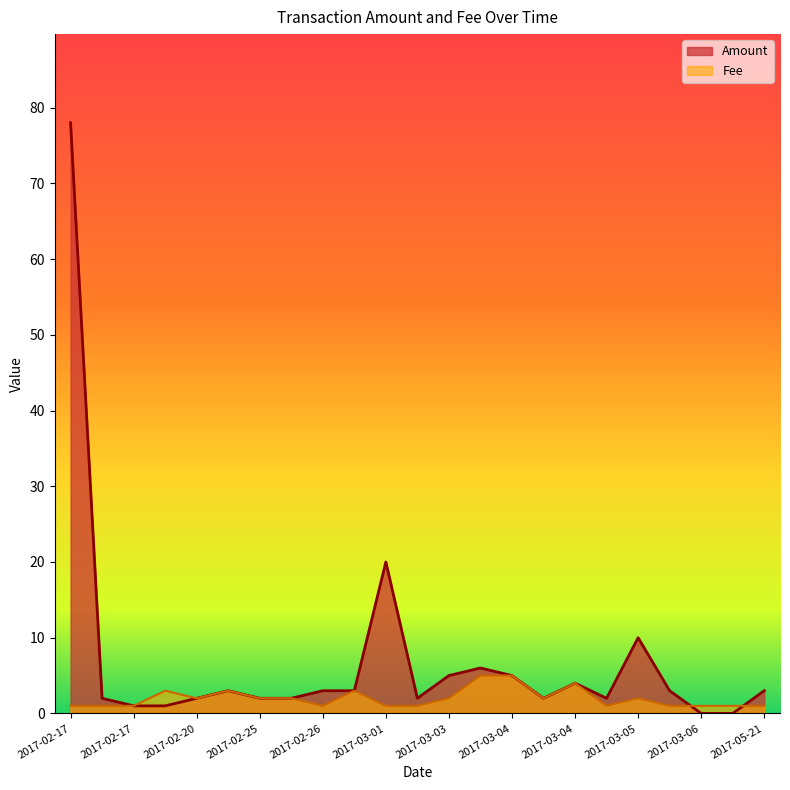

What are all the series names shown in the legend?

Amount, Fee